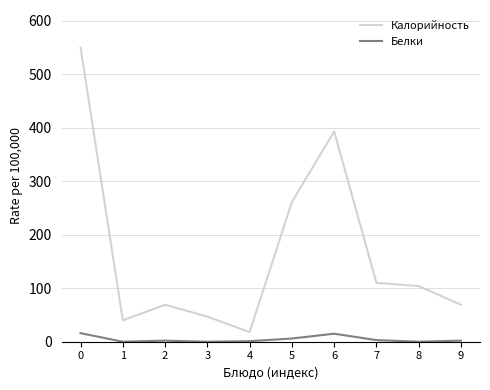

Is this an area chart (filled region under the line)?

No